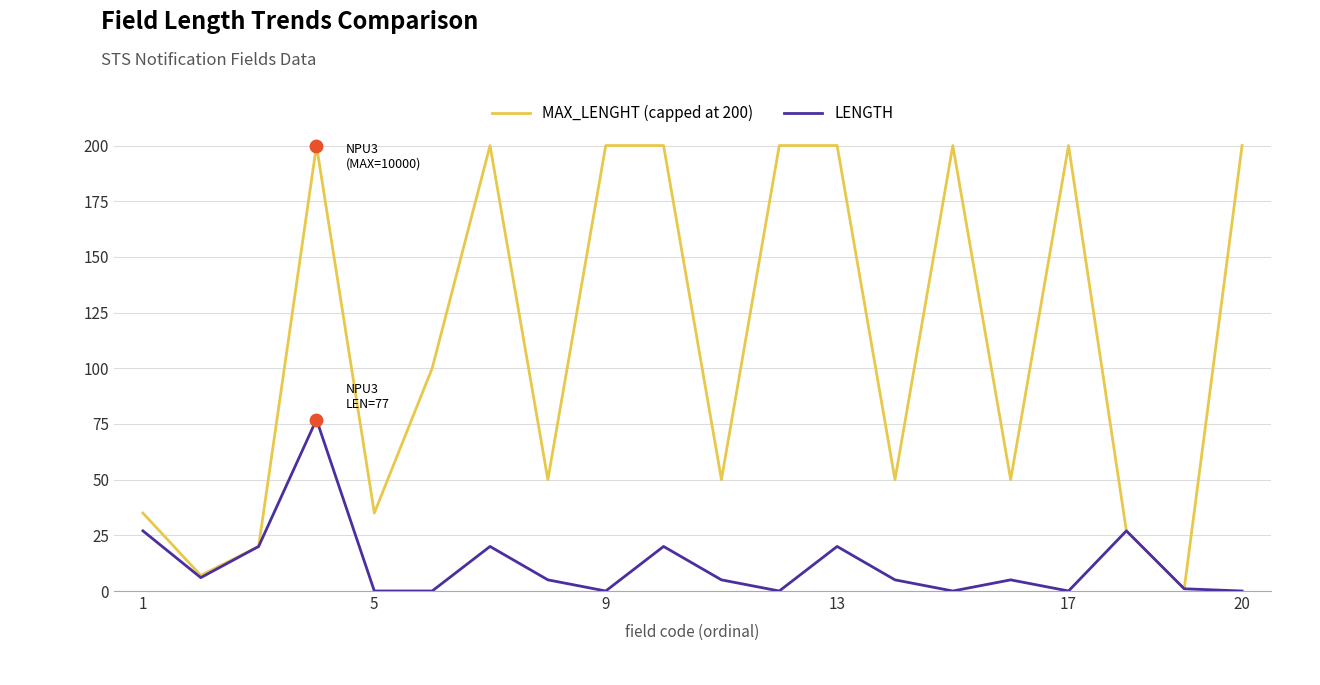

Which series has the largest range (max minus min)?

MAX_LENGHT (capped at 200)